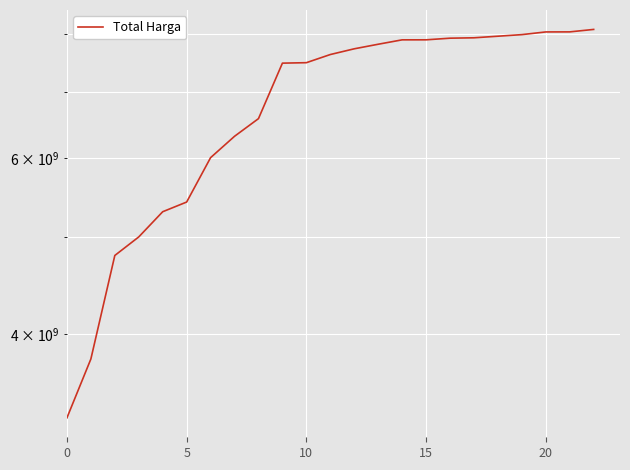

How many lines are shown in the chart?

1